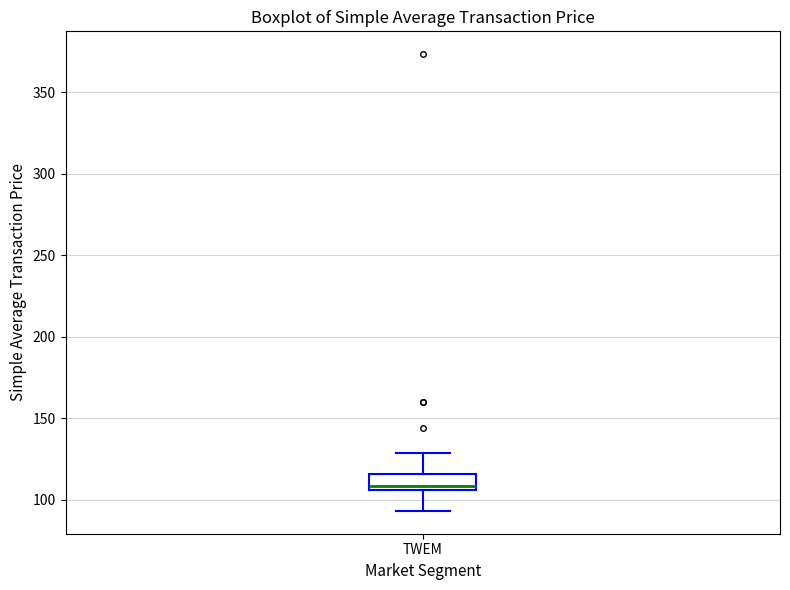

Read this box plot against the y-axis: the position of the median line, the range covered by the box, and the ends of both whiskers. The values are not printed on the chart, so give them approximately, as read against the axis.

median 110, box 105 to 115, whiskers 95 to 130